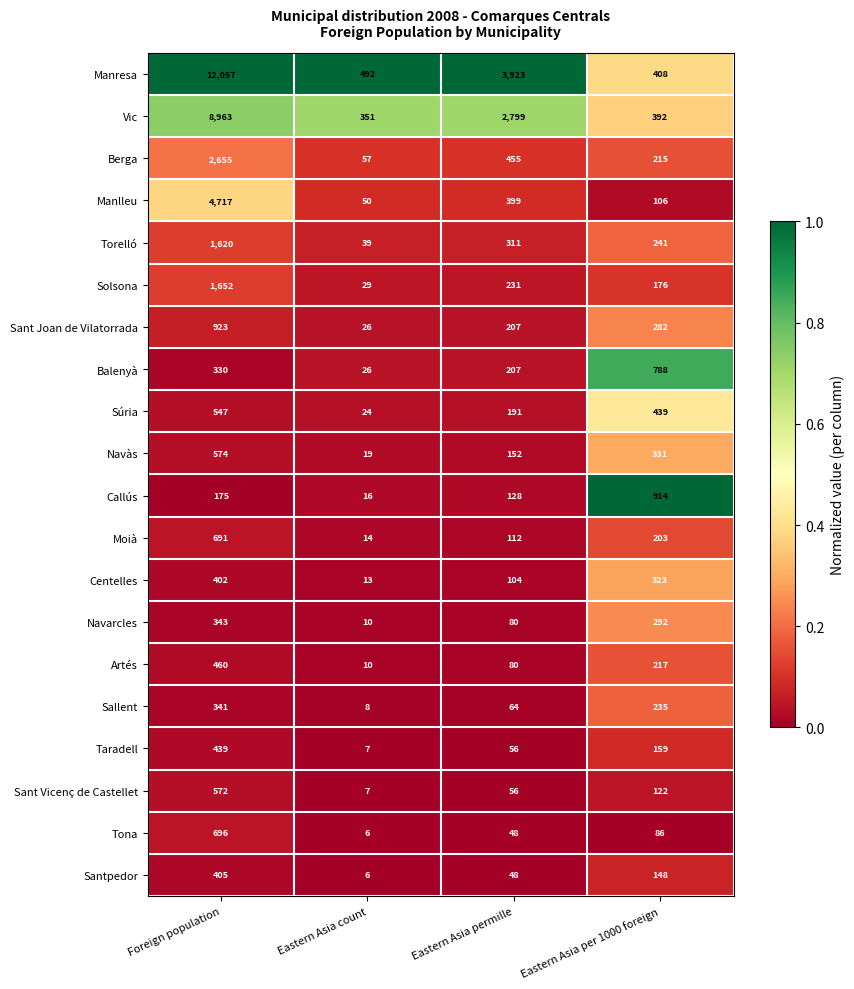

What is the difference between the Sant Joan de Vilatorrada values at Eastern Asia per 1000 foreign and Eastern Asia count?

256